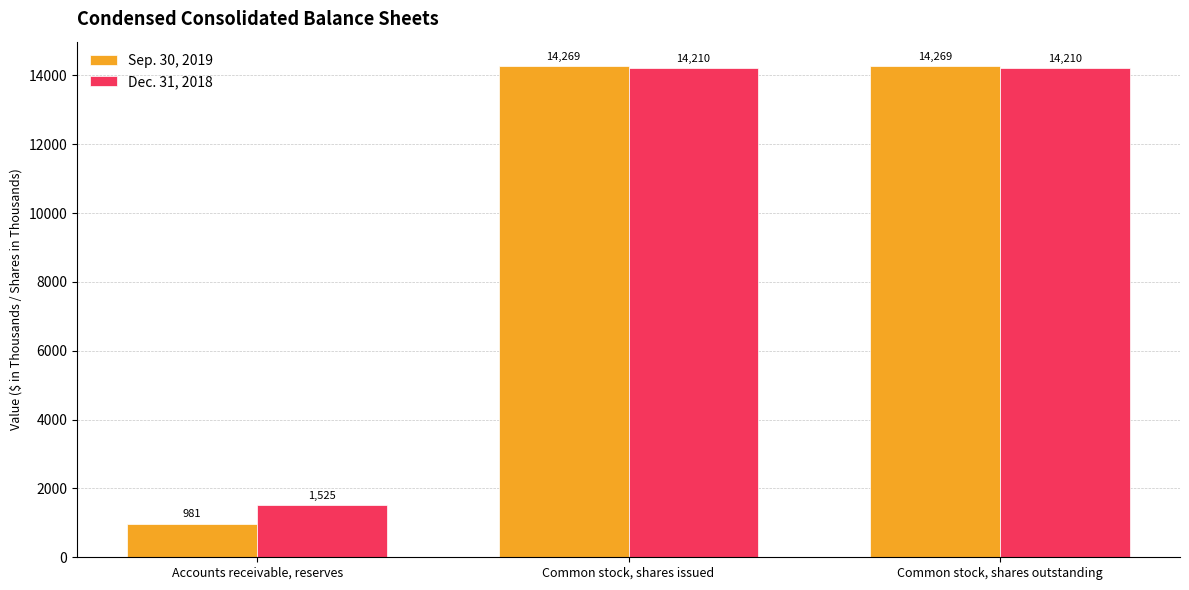

Count the Dec. 31, 2018 values in the range 1525 to 14210.

3